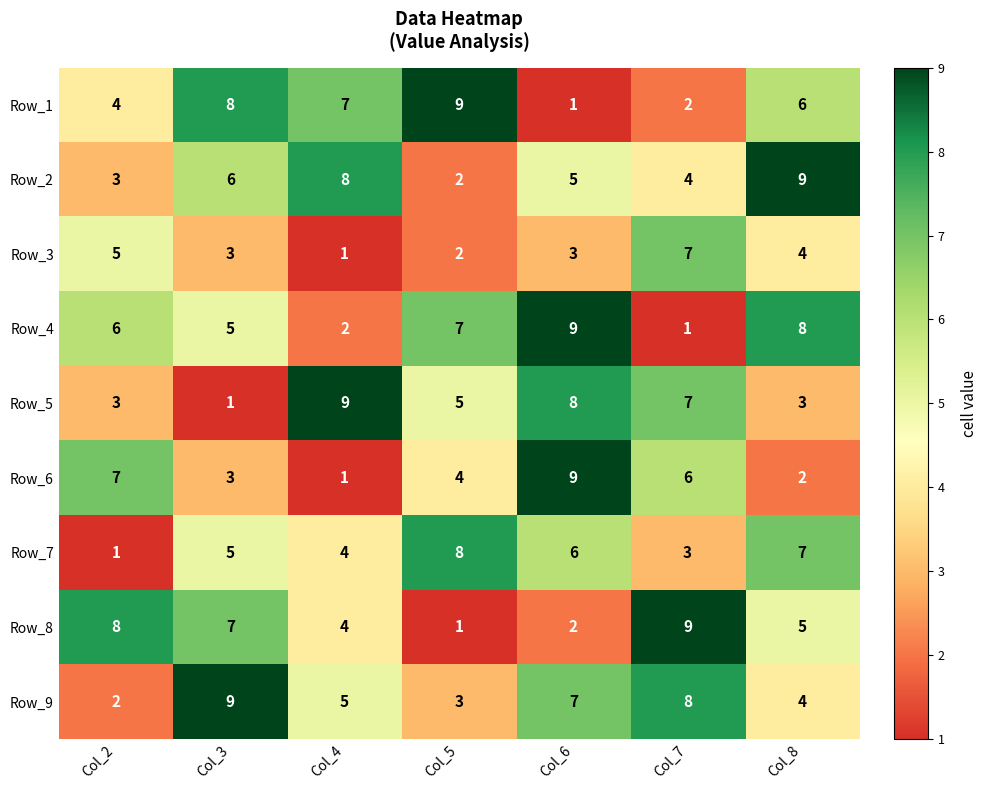

How many distinct data groups are displayed?

9